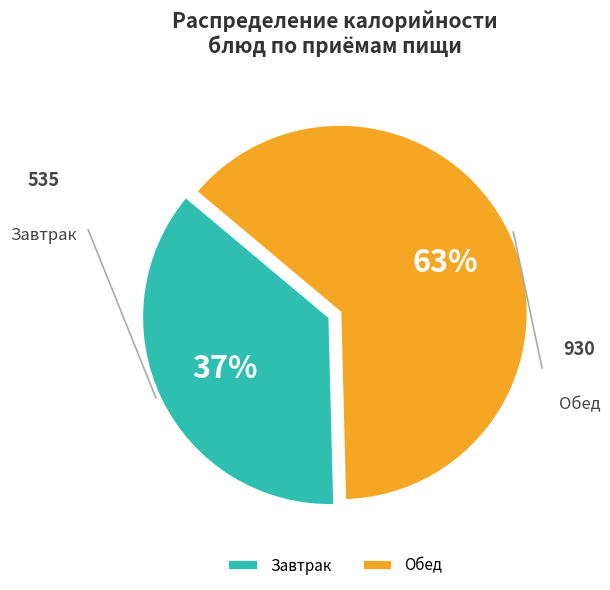

Which category accounts for the majority?

Обед